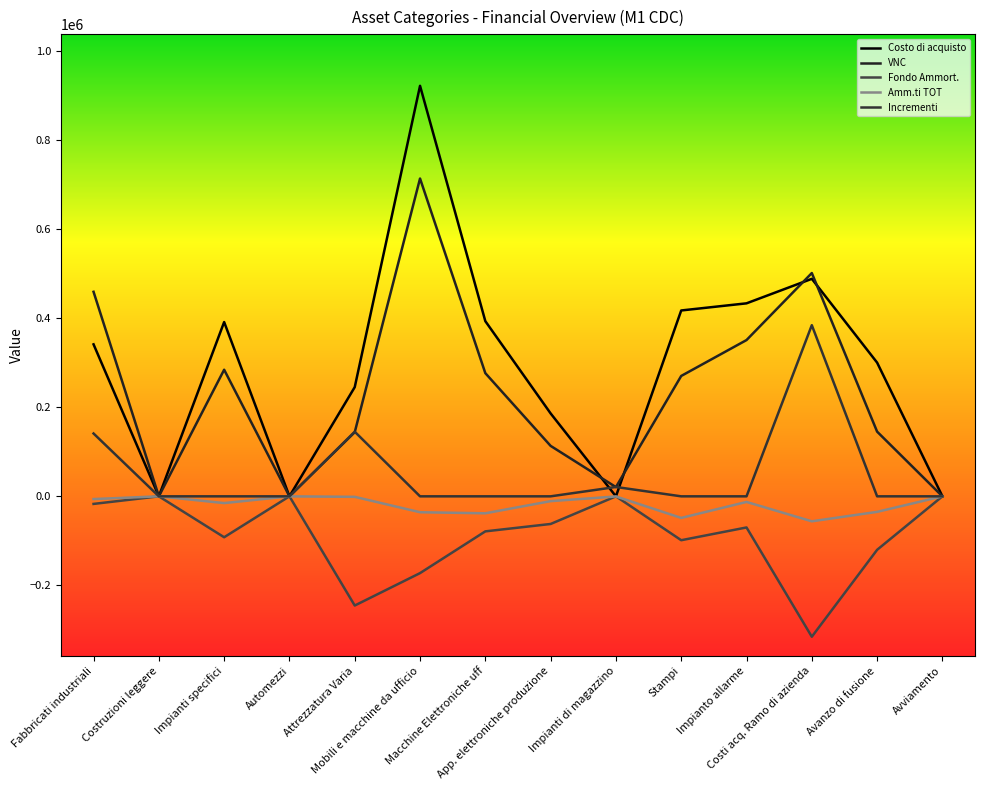

How many lines are shown in the chart?

5